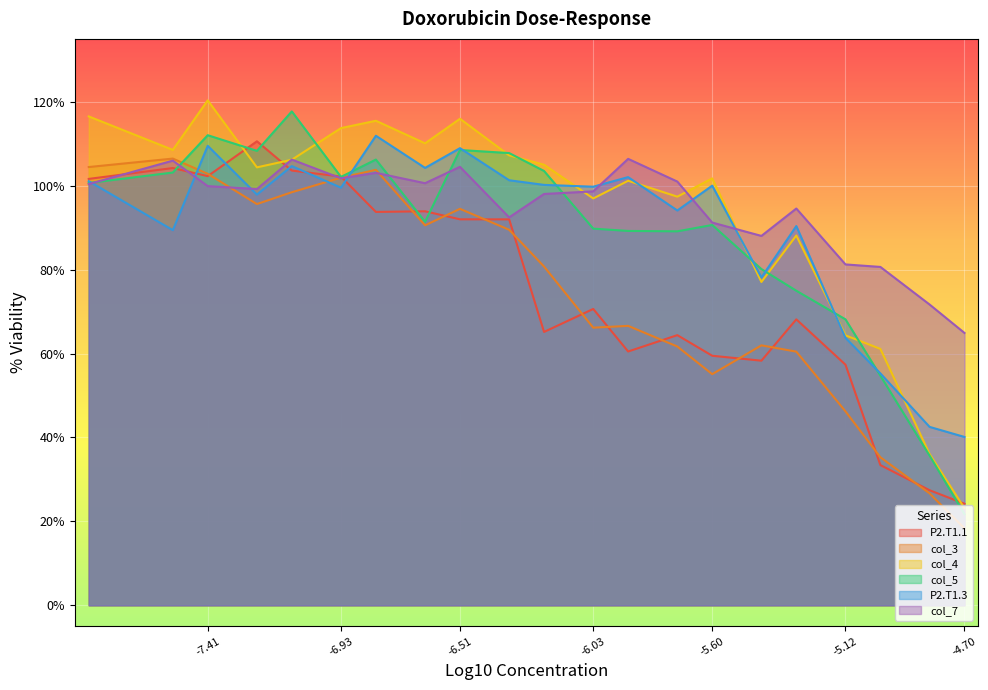

The col_7 series shows 37.0 at 234.3 nM. True or false?

False